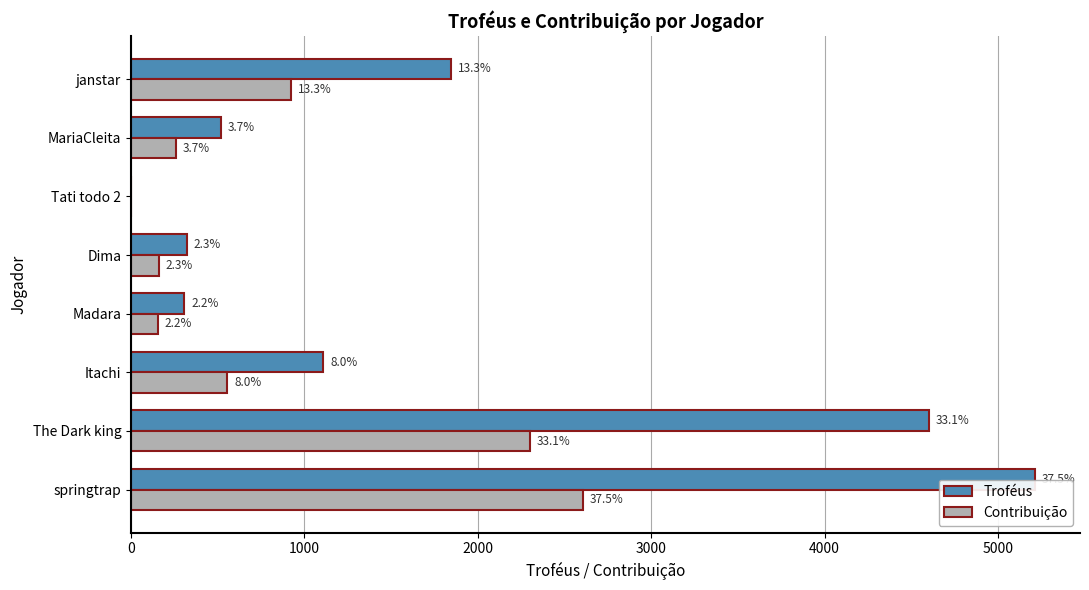

What are all the series names shown in the legend?

Troféus, Contribuição